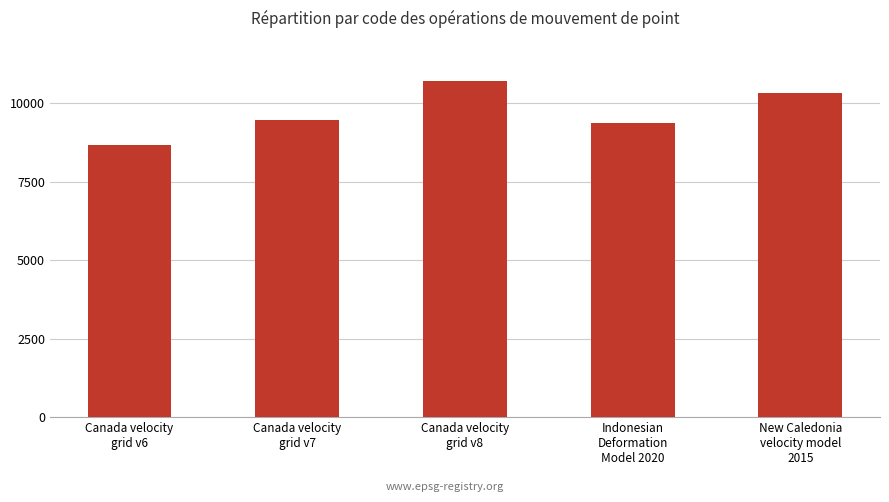

Rank the categories by value from lowest to highest.

Canada velocity
grid v6, Indonesian
Deformation
Model 2020, Canada velocity
grid v7, New Caledonia
velocity model
2015, Canada velocity
grid v8